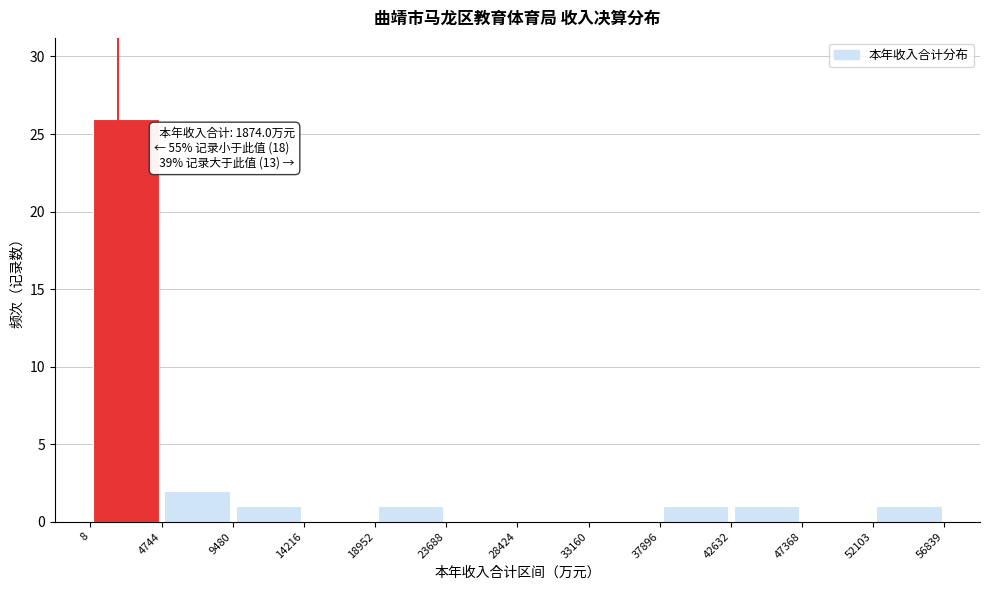

Over which range of the x-axis is the bar tallest?

8 to 4744